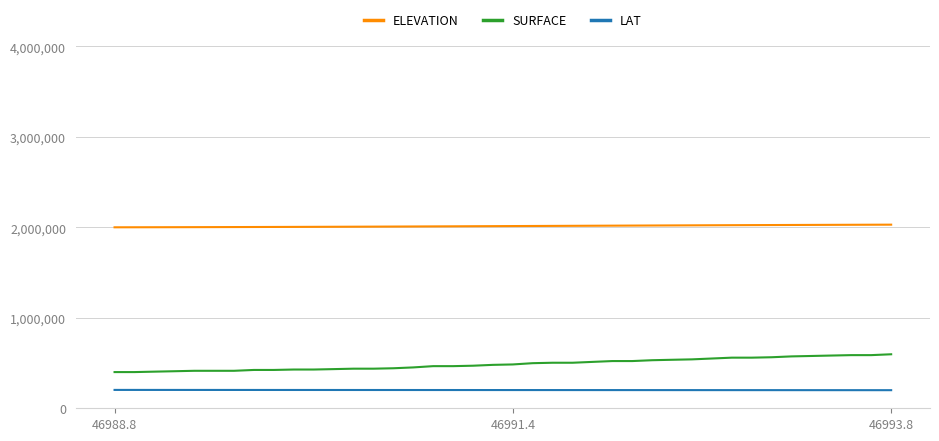

True or false: ELEVATION and SURFACE cross at least once.

False